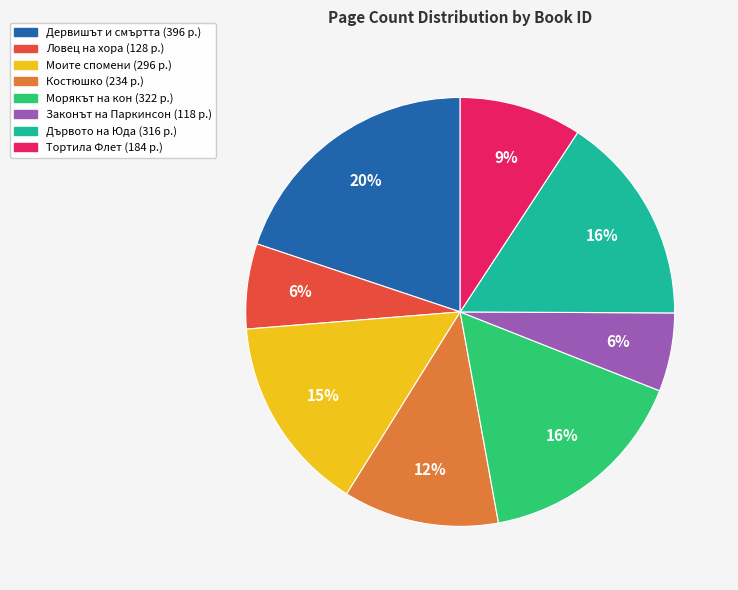

To the nearest percent, what is the difference between the largest and smallest slice percentages?

14%